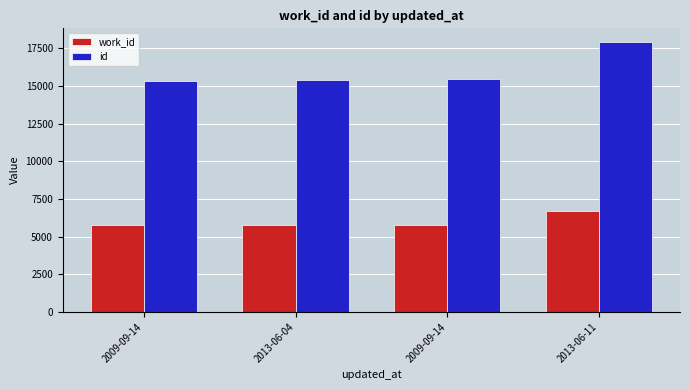

Are the bars horizontal?

No